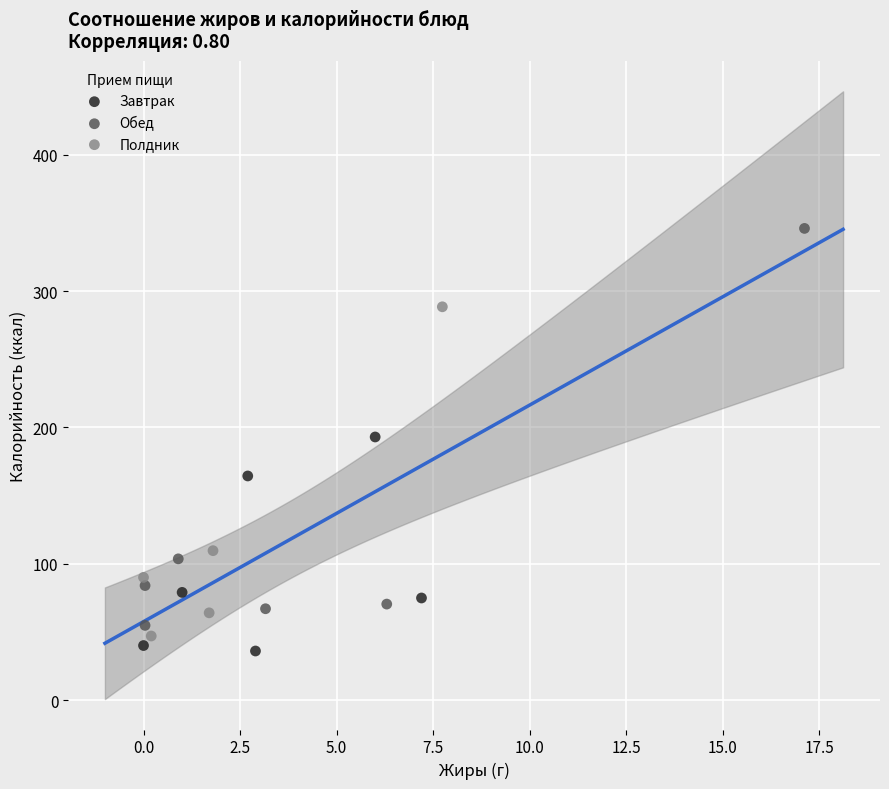

Which series has the widest spread of Y values?

Обед